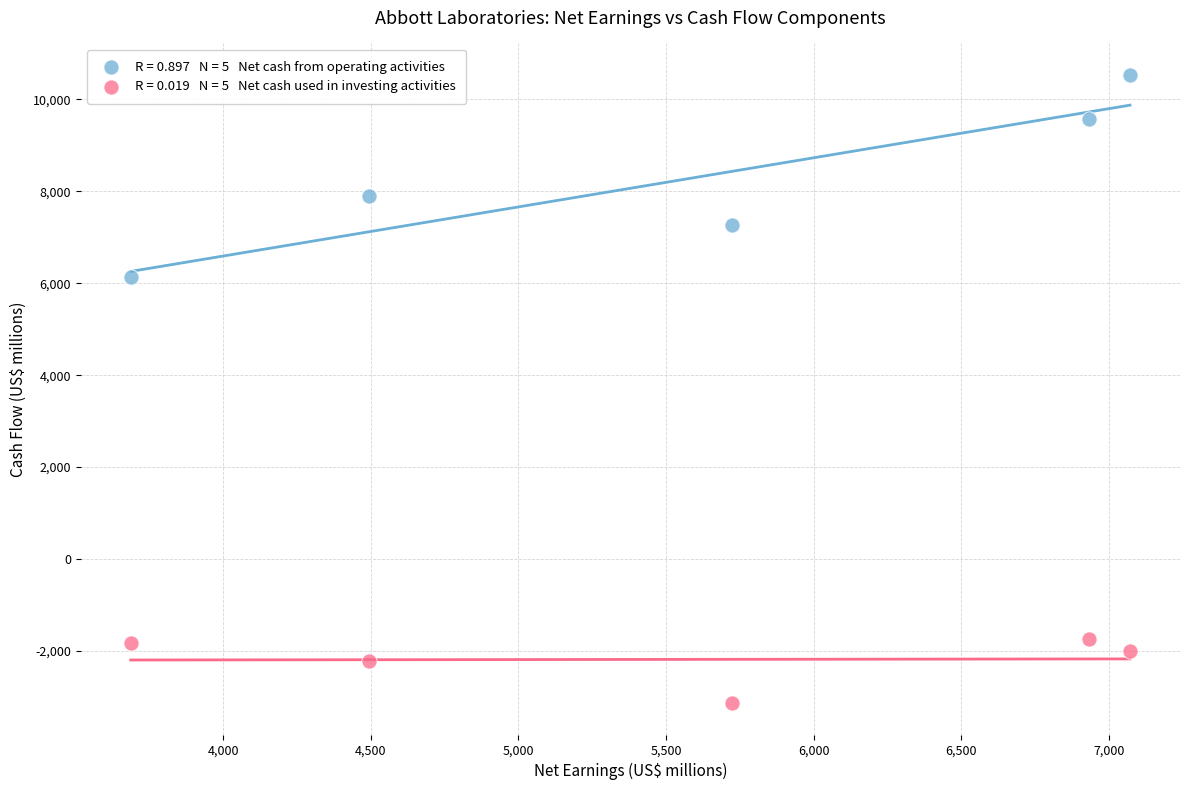

Across all data points, what is the range of X values (max minus min)?

3384